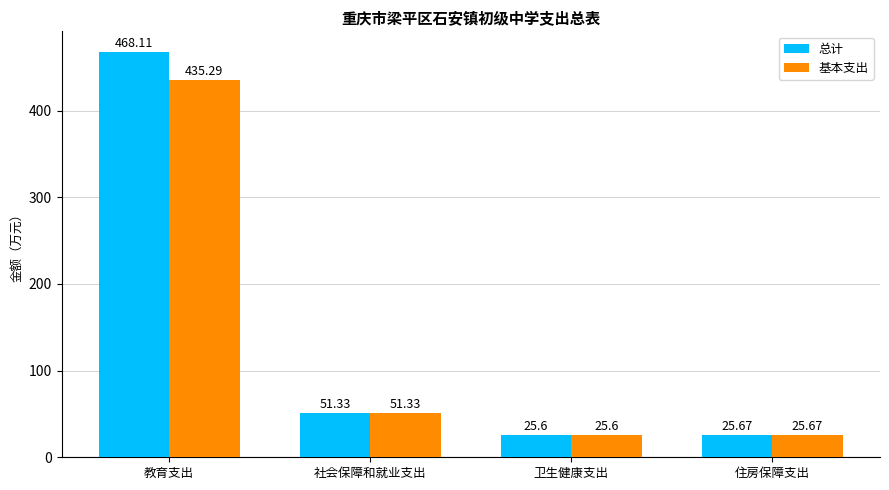

What position from the right is 社会保障和就业支出?

3